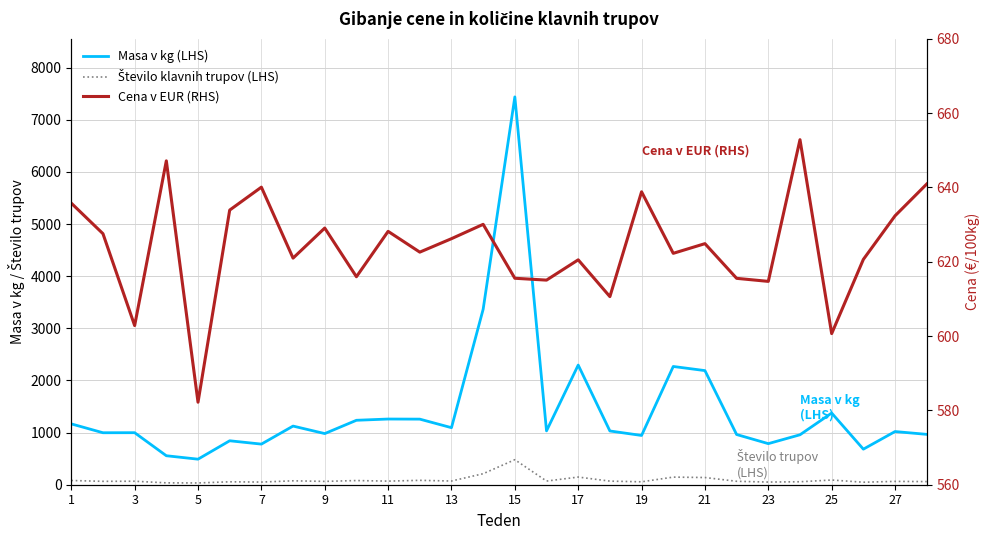

What is the total value across all series at 19?

1639.8